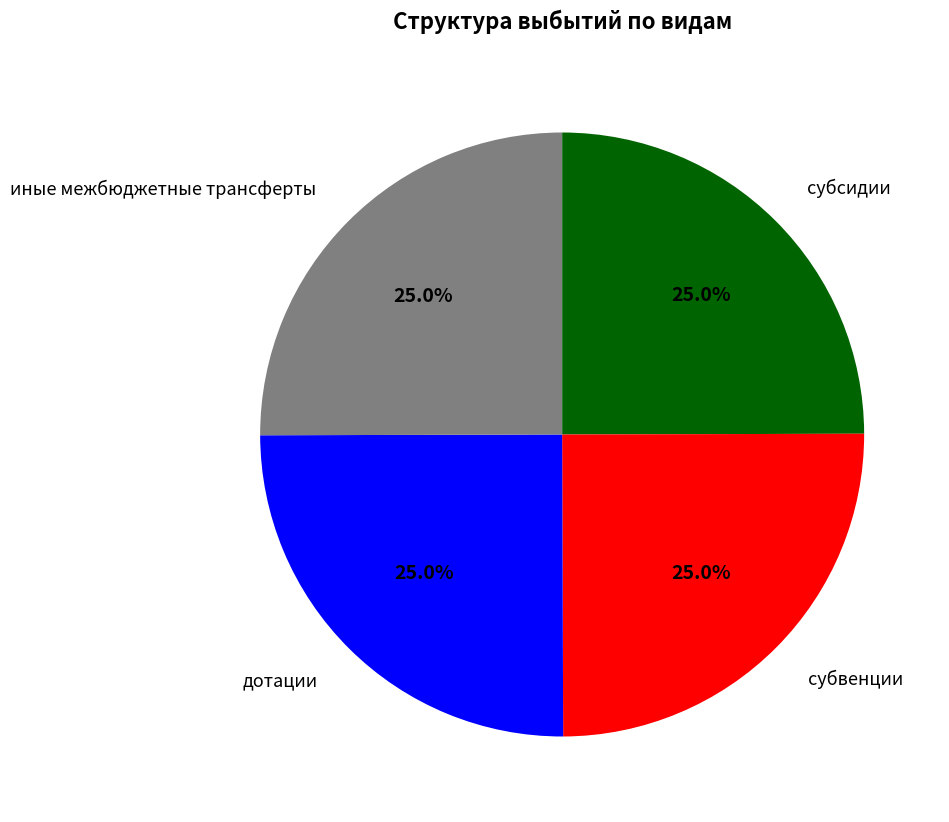

What is the total percentage of дотации and субвенции?

50.0%